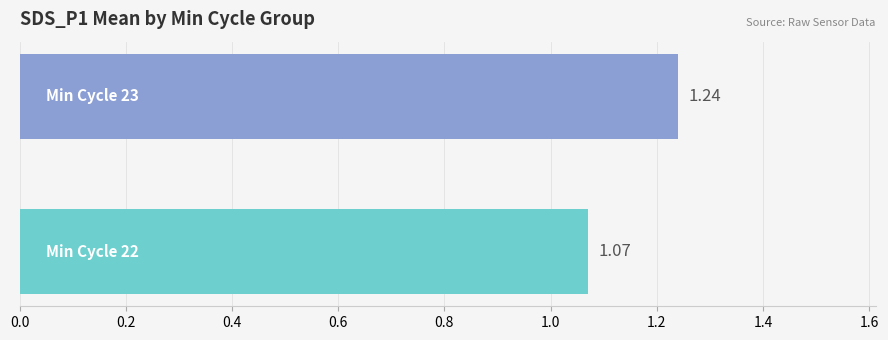

What is the sum of all values?

2.3